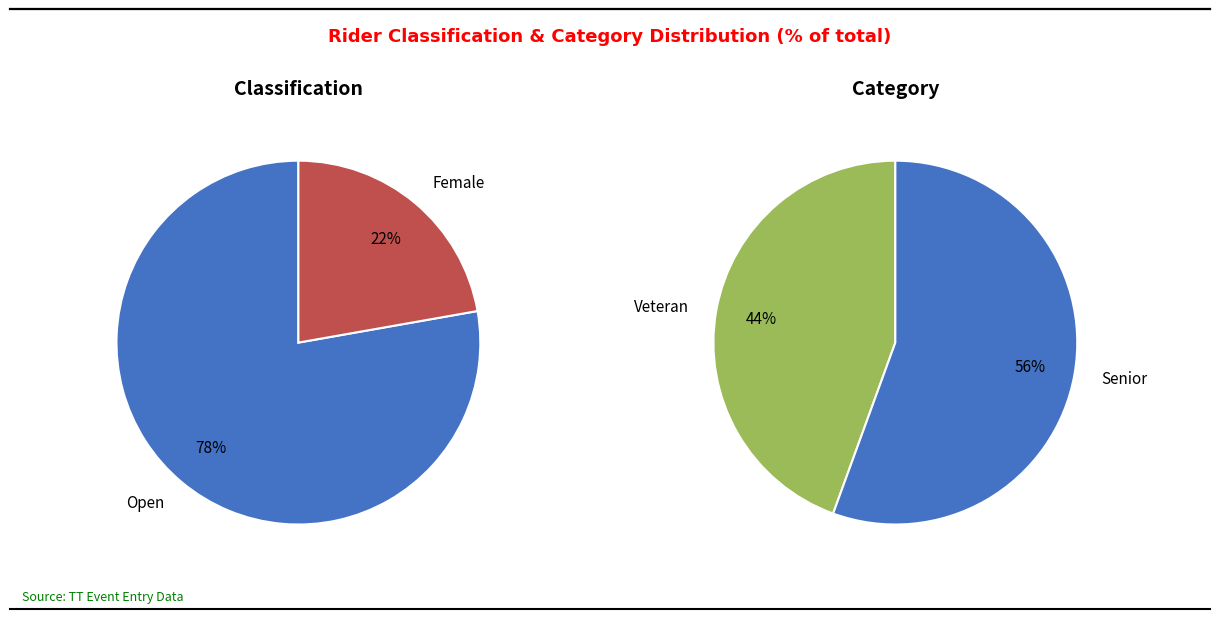

What is the ratio of the value at Veteran (Open) to the value at Open?

0.6